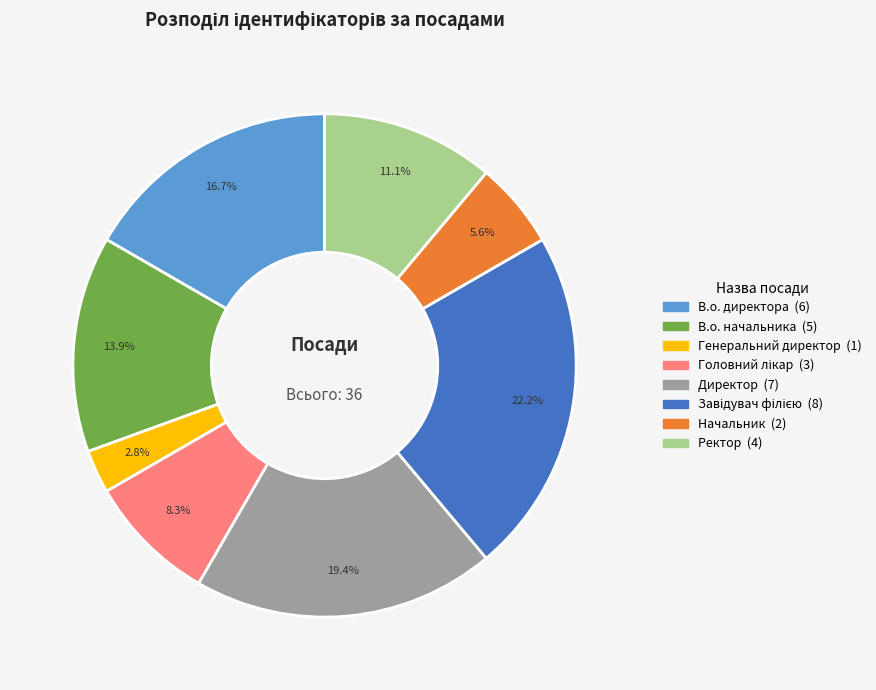

Does any single category account for the majority?

No